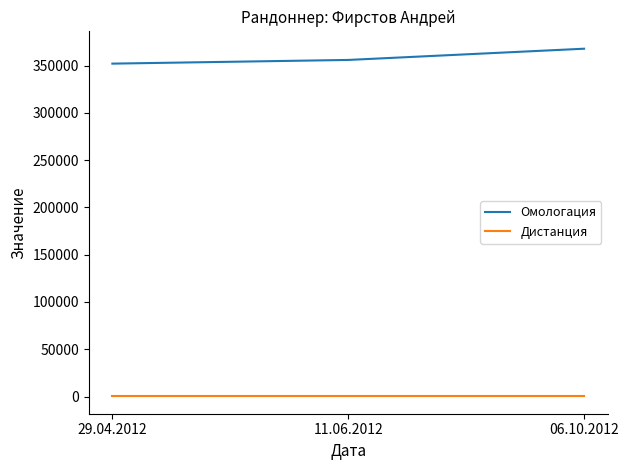

Is it true that Омологация equals 356056 at 11.06.2012?

True